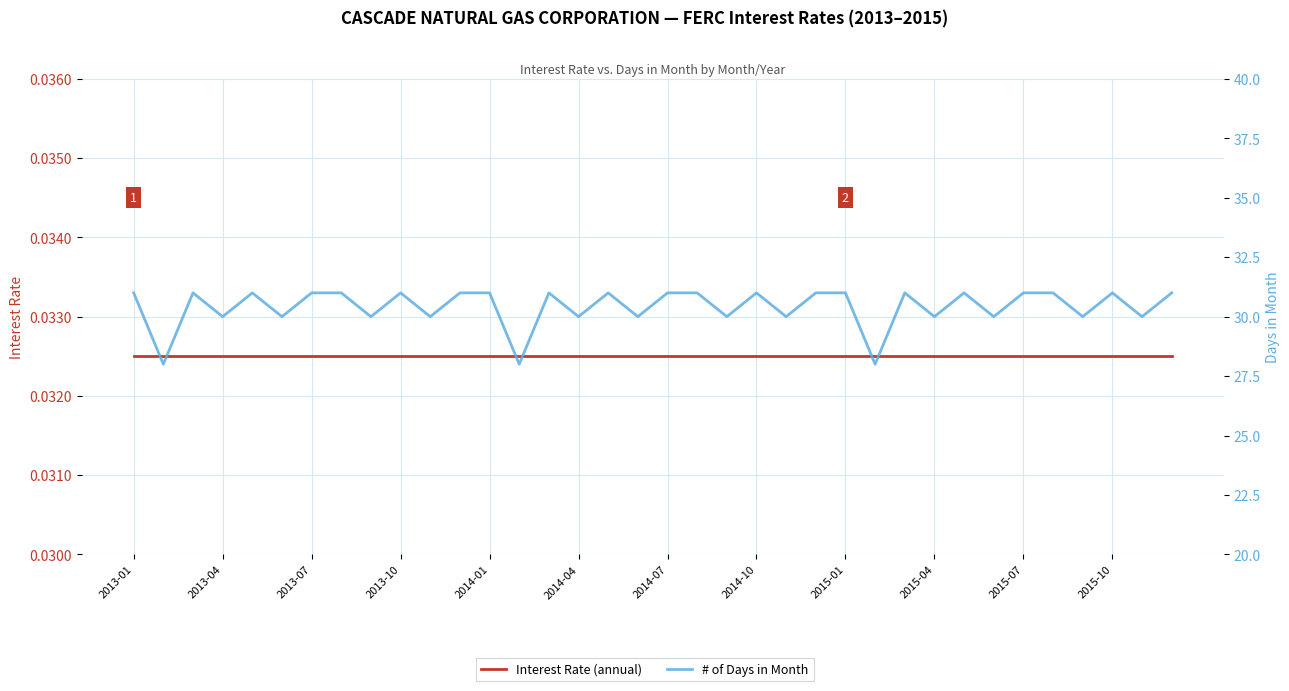

True or false: # of Days in Month has a value of 31.0 at 2014-07.

True